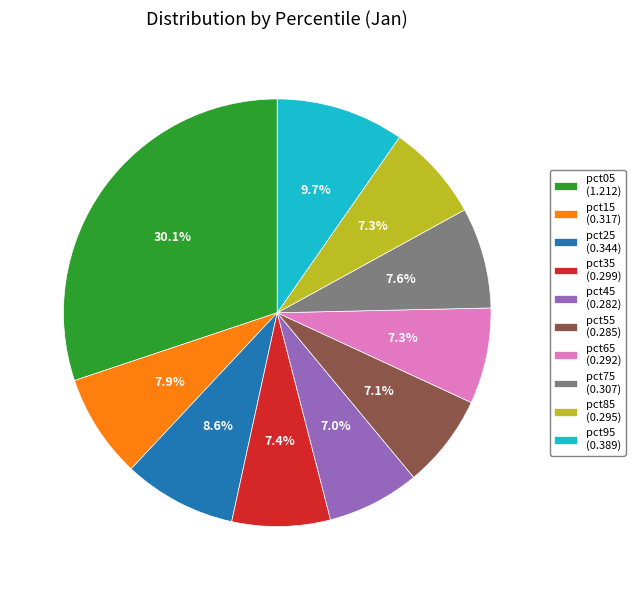

Is pct65 (0.292) the majority of the pie?

No